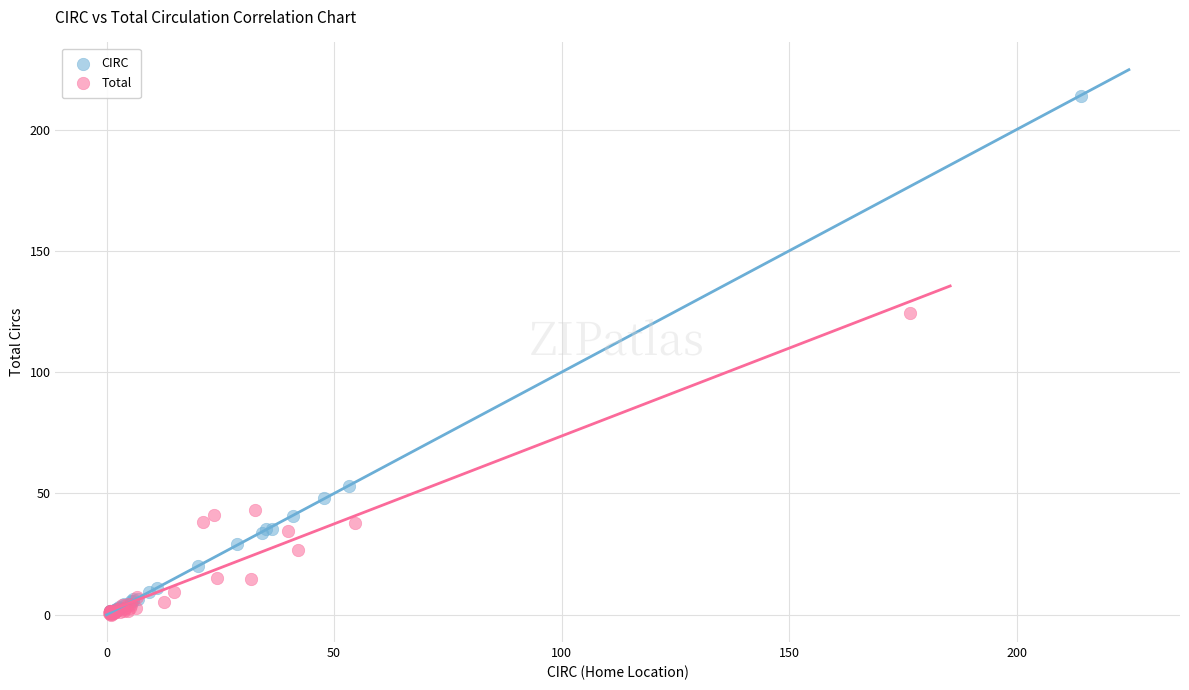

Which series has the largest Y range (max minus min)?

CIRC